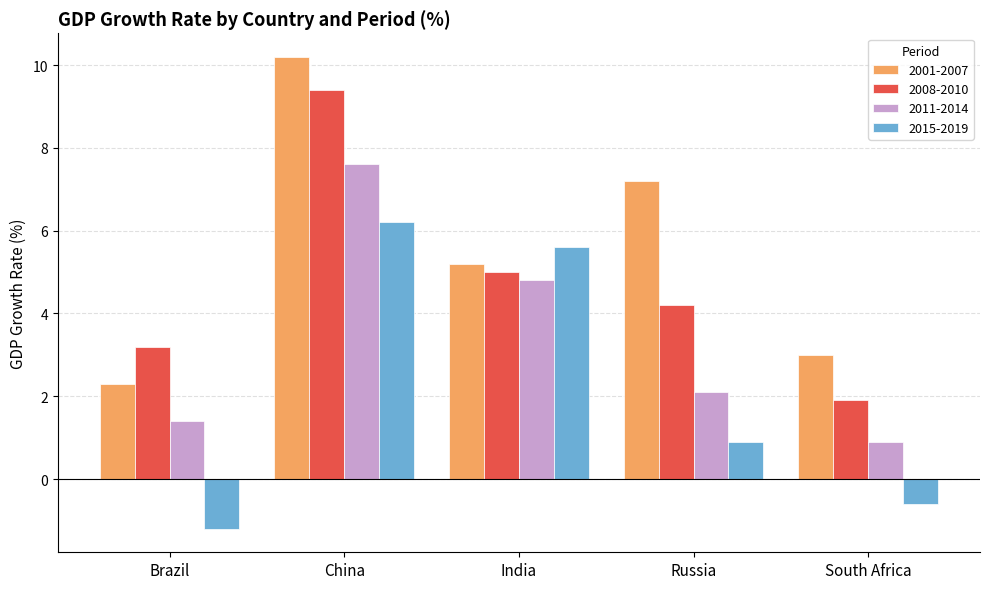

What is the smallest value displayed?

-1.2